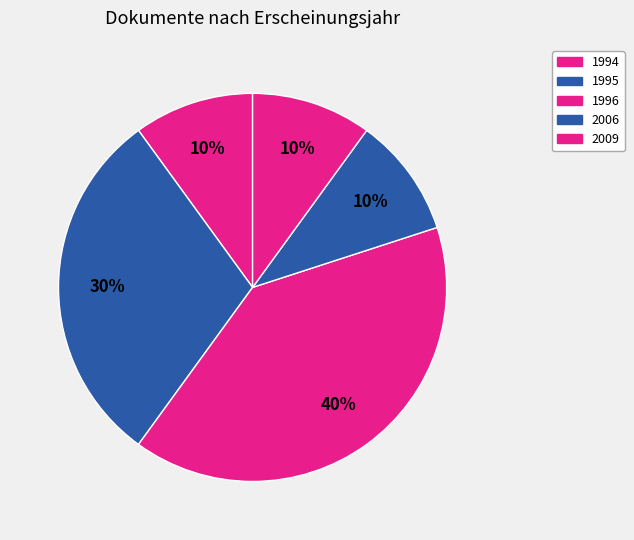

To the nearest percent, what is the average slice percentage?

20%